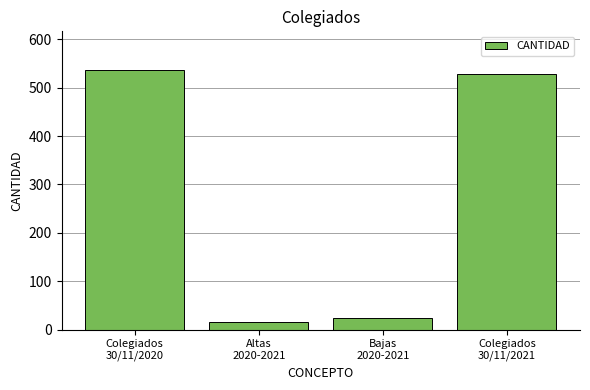

What is the difference between the second highest and minimum values?

513